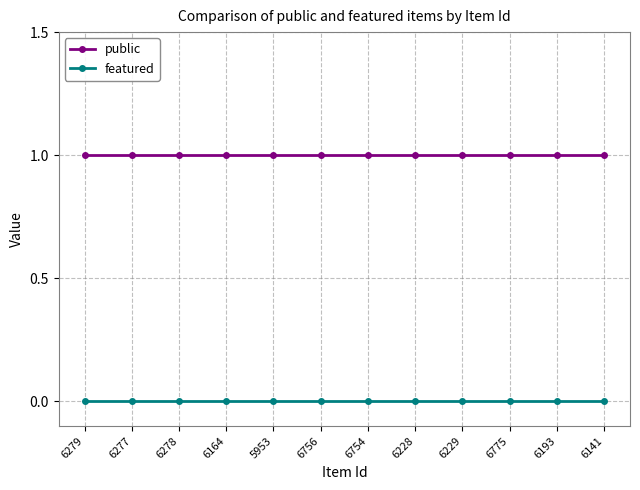

Count the number of categories in the chart.

12